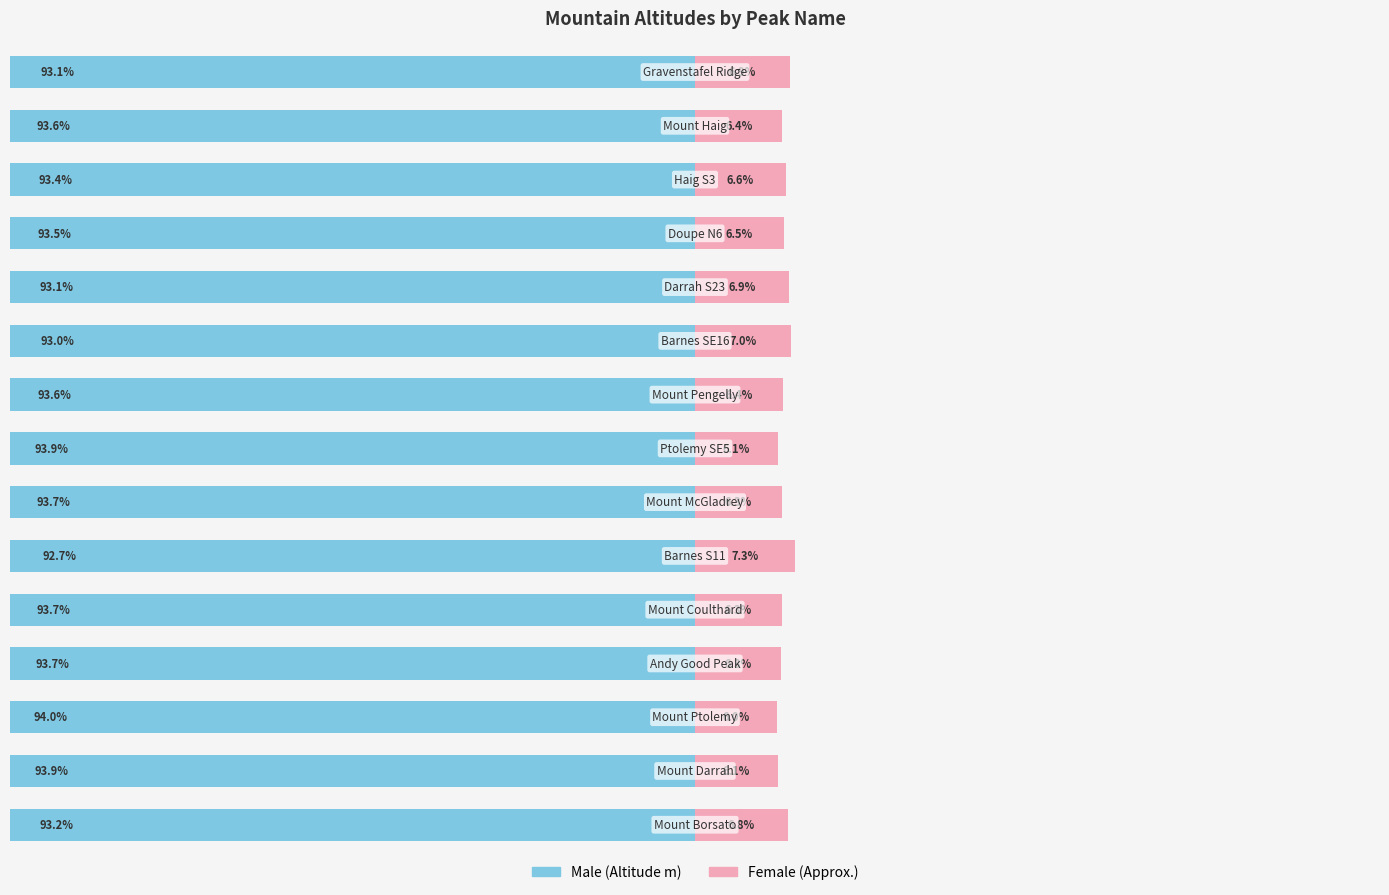

Count the number of categories in the chart.

15